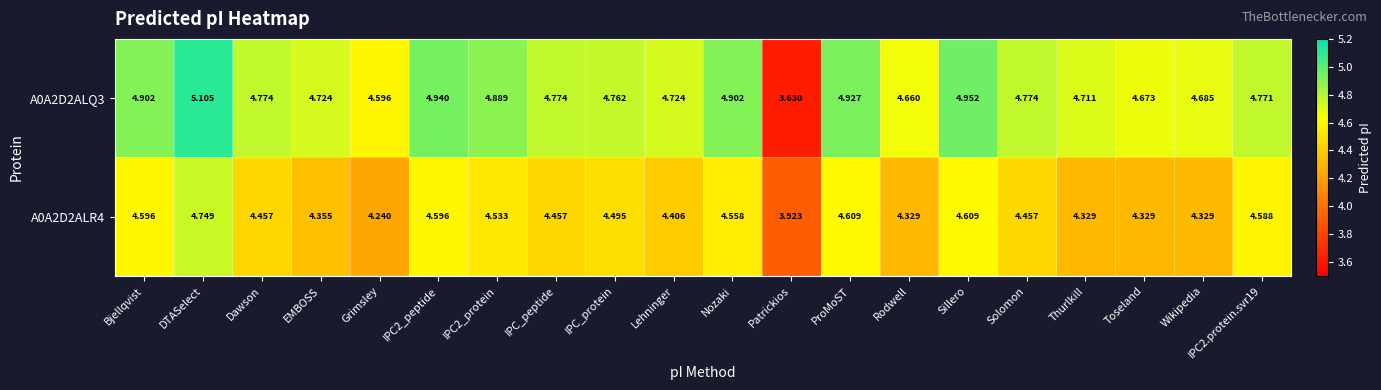

How many series are shown in this chart?

2